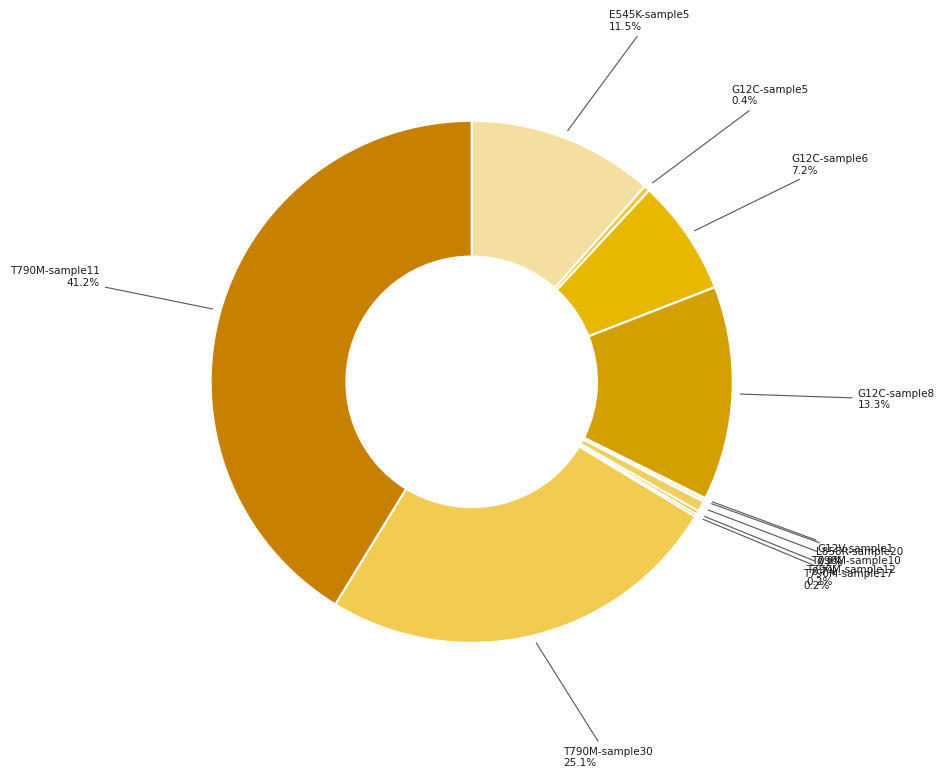

What is the smallest slice in the pie chart?

G12V-sample1